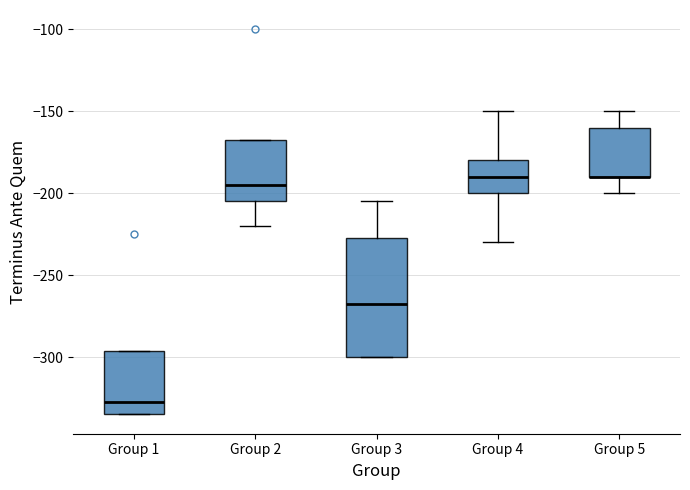

Reading left to right, read every box against the y-axis: the position of its median line, the range the box covers, and the ends of its whiskers. The values are not printed on the chart, so give them approximately, as read against the axis.

Group 1: median -325, box -335 to -295, whiskers -335 to -295
Group 2: median -195, box -205 to -165, whiskers -220 to -165
Group 3: median -265, box -300 to -225, whiskers -300 to -205
Group 4: median -190, box -200 to -180, whiskers -230 to -150
Group 5: median -190 (drawn on the box's lower edge), box -190 to -160, whiskers -200 to -150